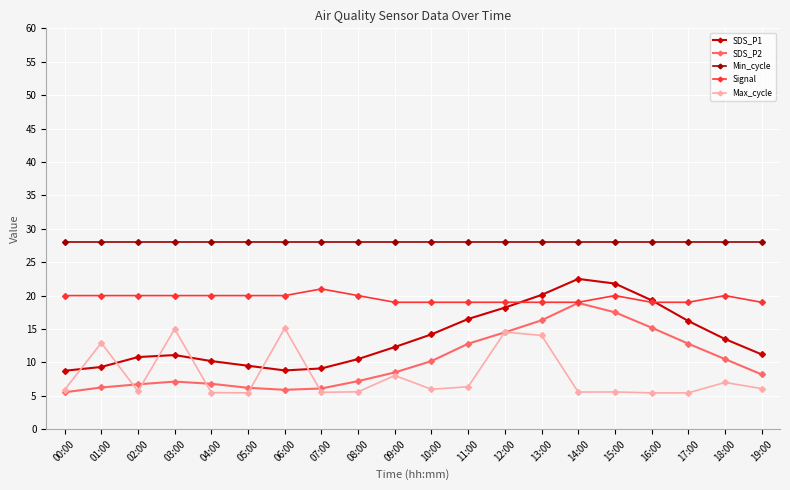

Which series has the widest spread of values?

SDS_P1